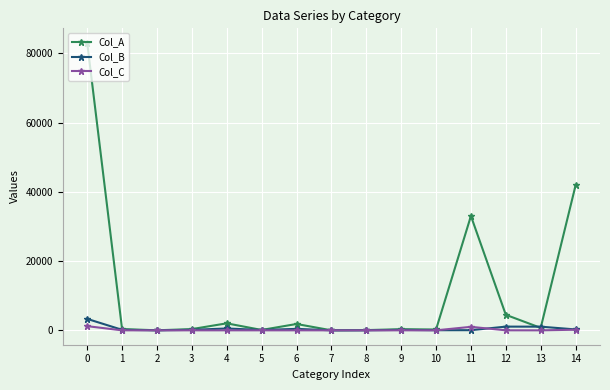

What are all the series names shown in the legend?

Col_A, Col_B, Col_C